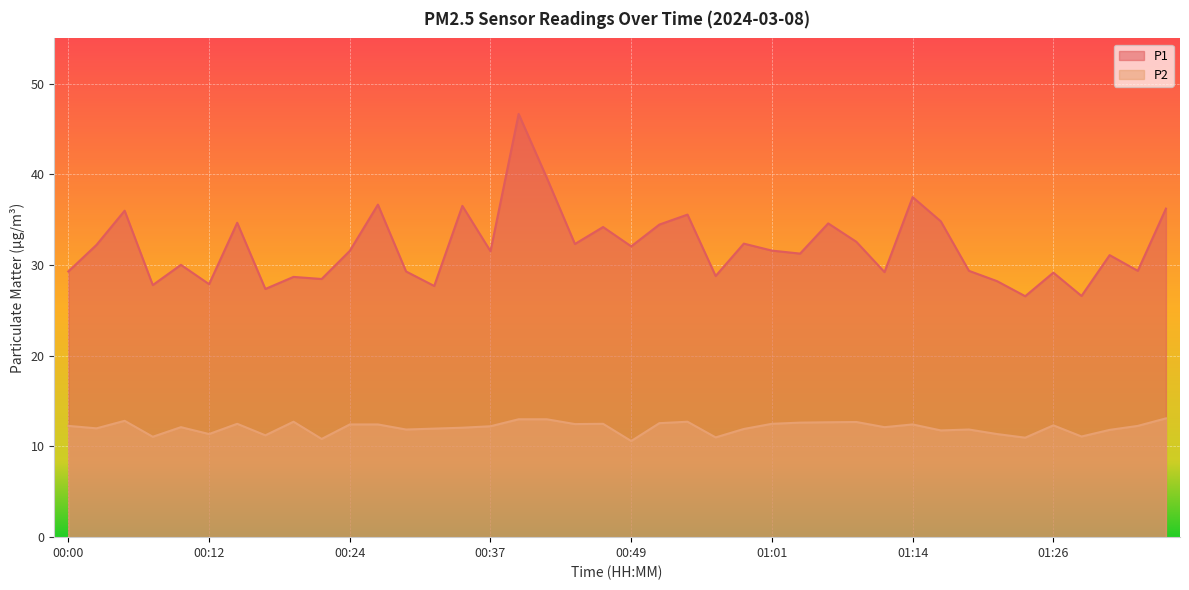

What value does the P1 series have at 00:07?

27.8